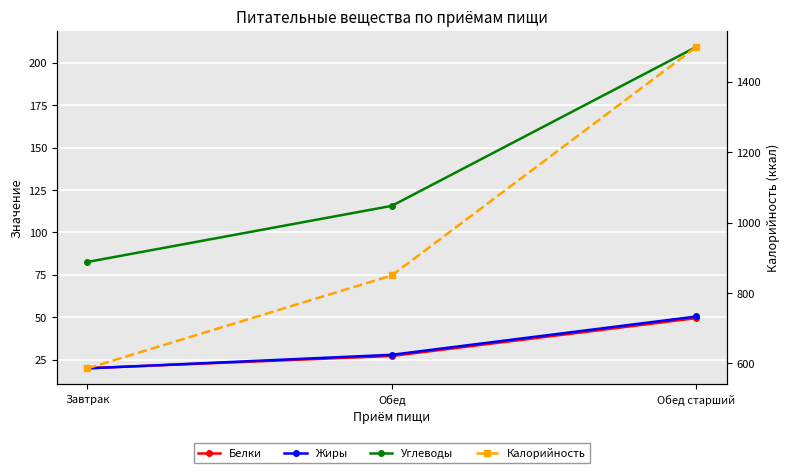

Reading left to right, list all the values displayed in this chart.

Белки: Завтрак=19.9	Обед=27.1	Обед старший=49.5
Жиры: Завтрак=19.8	Обед=27.8	Обед старший=50.4
Углеводы: Завтрак=82.6	Обед=115.7	Обед старший=209.4
Калорийность: Завтрак=586.0	Обед=850.0	Обед старший=1499.0